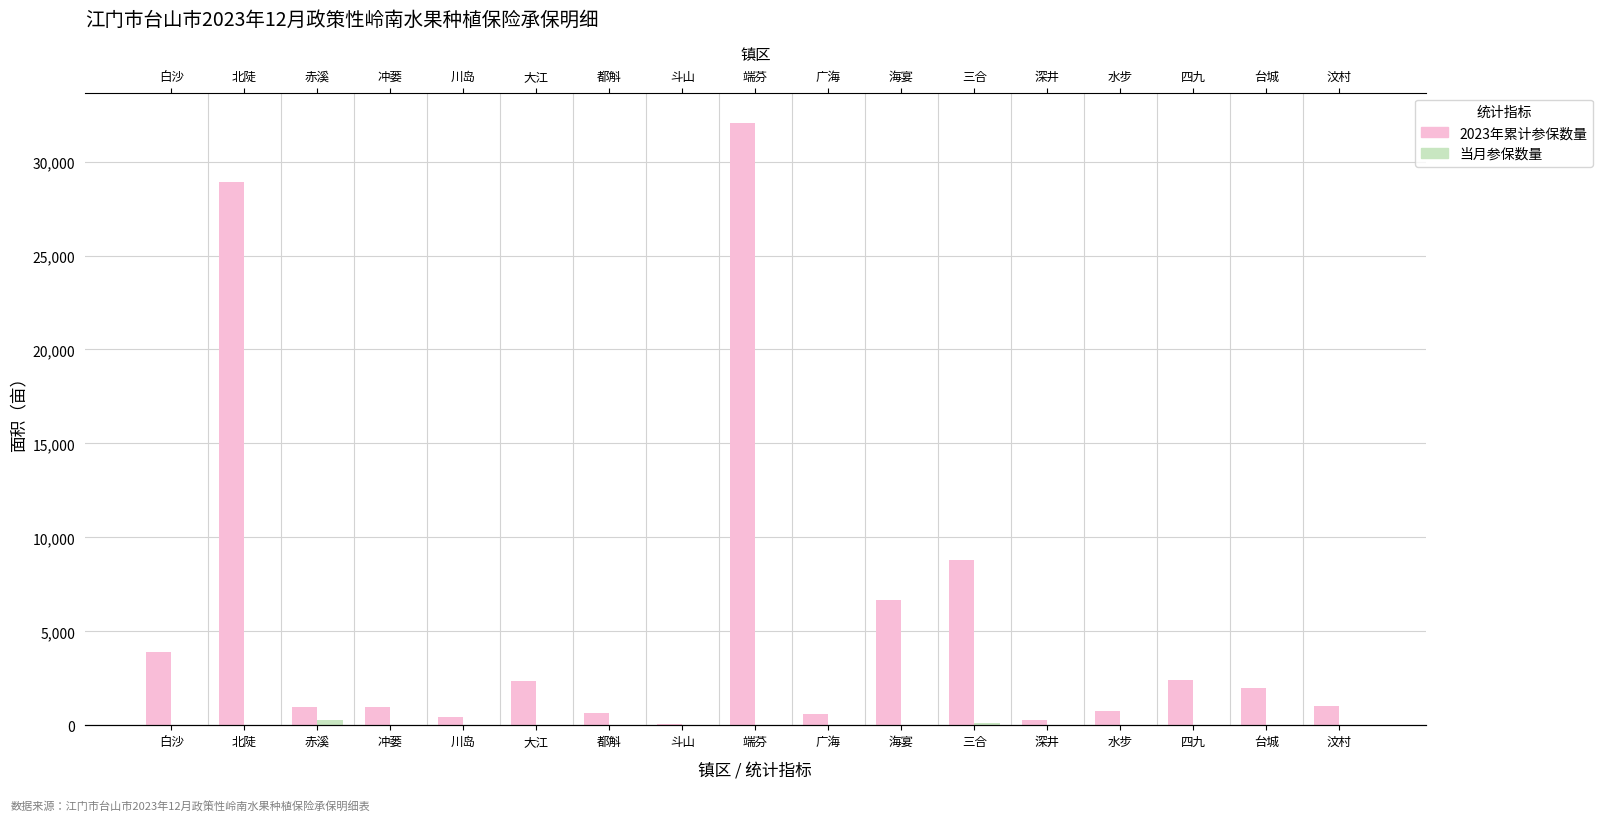

What is the total value across all series at 都斛?

661.0